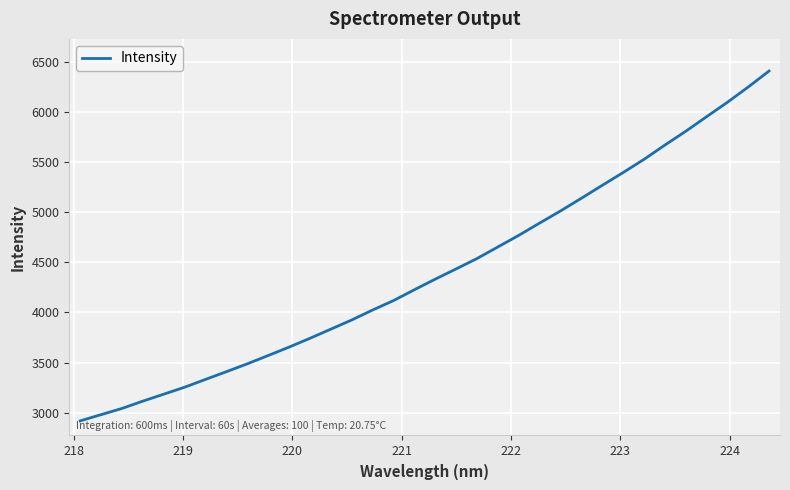

What is the smallest value displayed?

2917.8